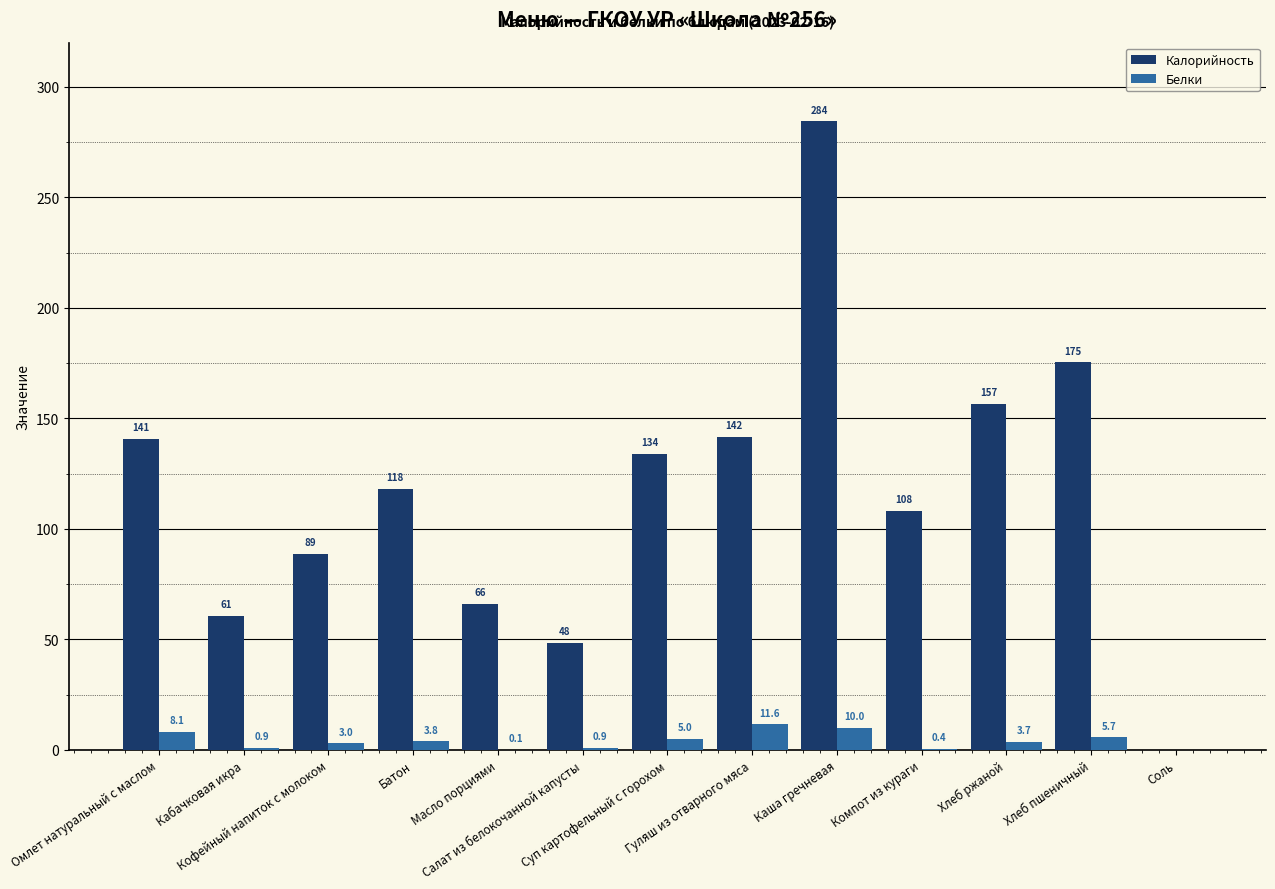

What is the greatest value displayed?

284.4